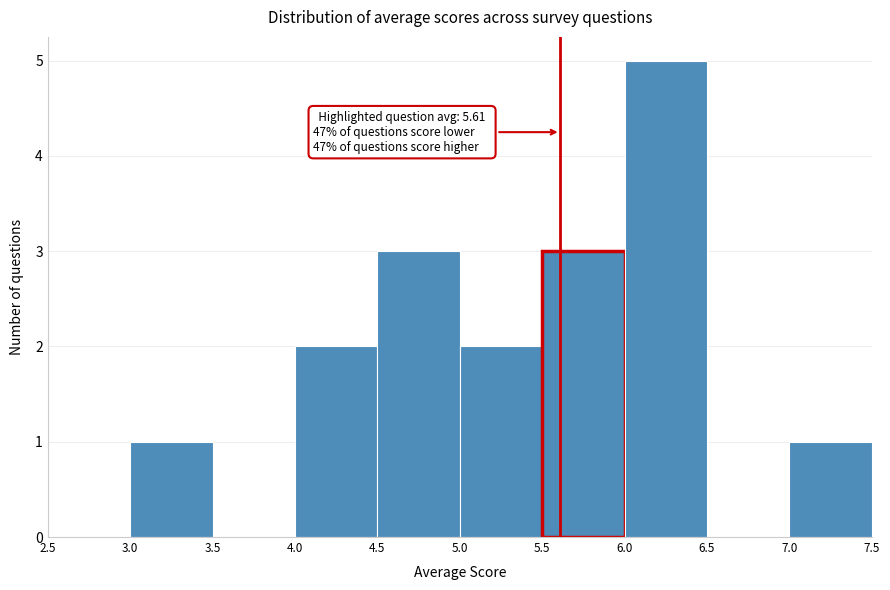

Over which range of the x-axis is the bar tallest?

6.0 to 6.5